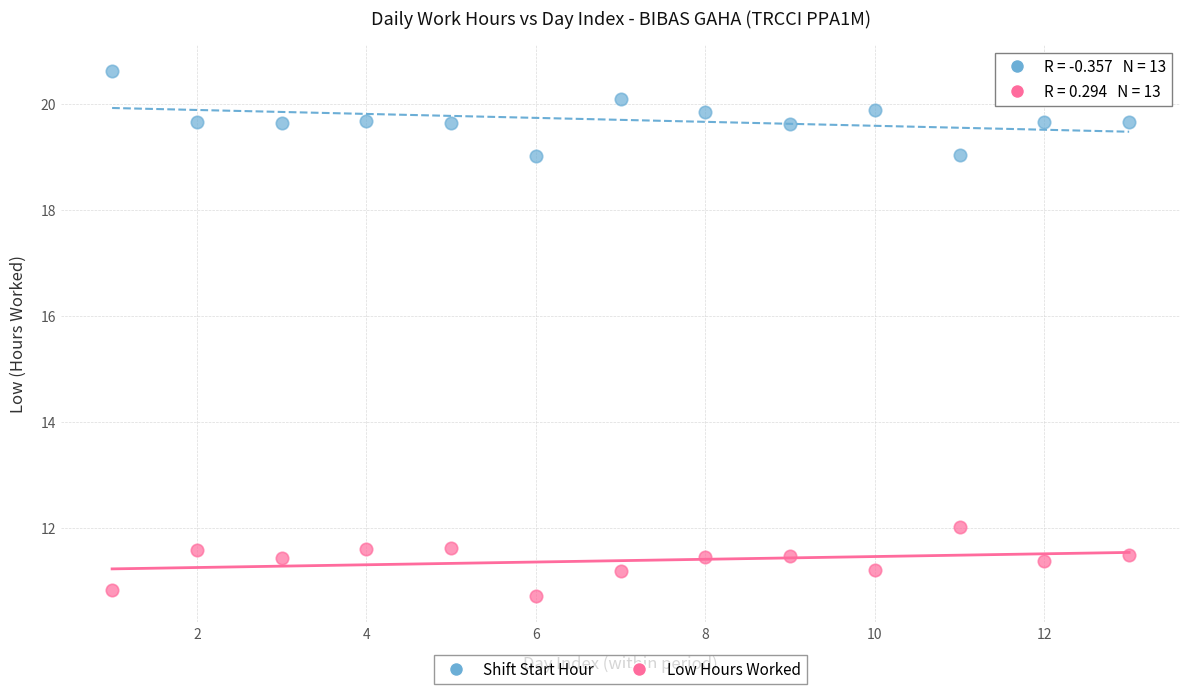

Across all series, what Y value is closest to 15?

12.0